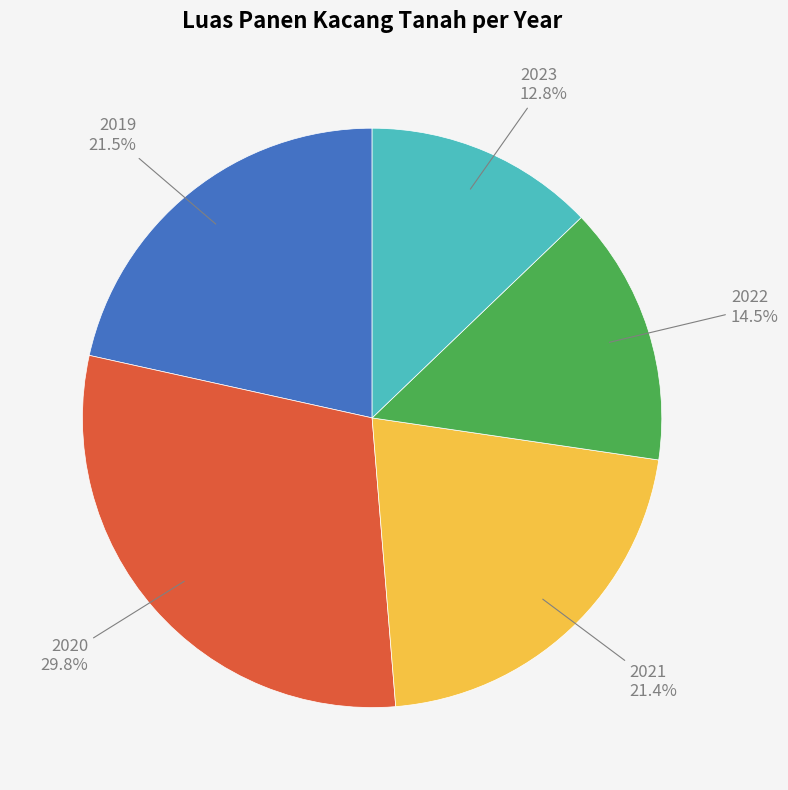

Is there a majority slice in this chart?

No